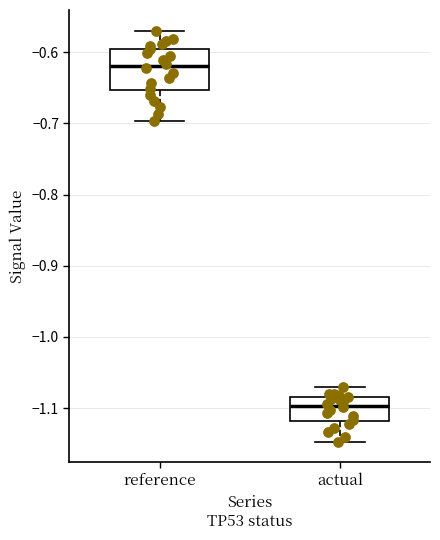

Reading left to right, read every box against the y-axis: the position of its median line, the range the box covers, and the ends of its whiskers. The values are not printed on the chart, so give them approximately, as read against the axis.

reference: median -0.62, box -0.65 to -0.59, whiskers -0.70 to -0.57
actual: median -1.10, box -1.12 to -1.08, whiskers -1.15 to -1.07